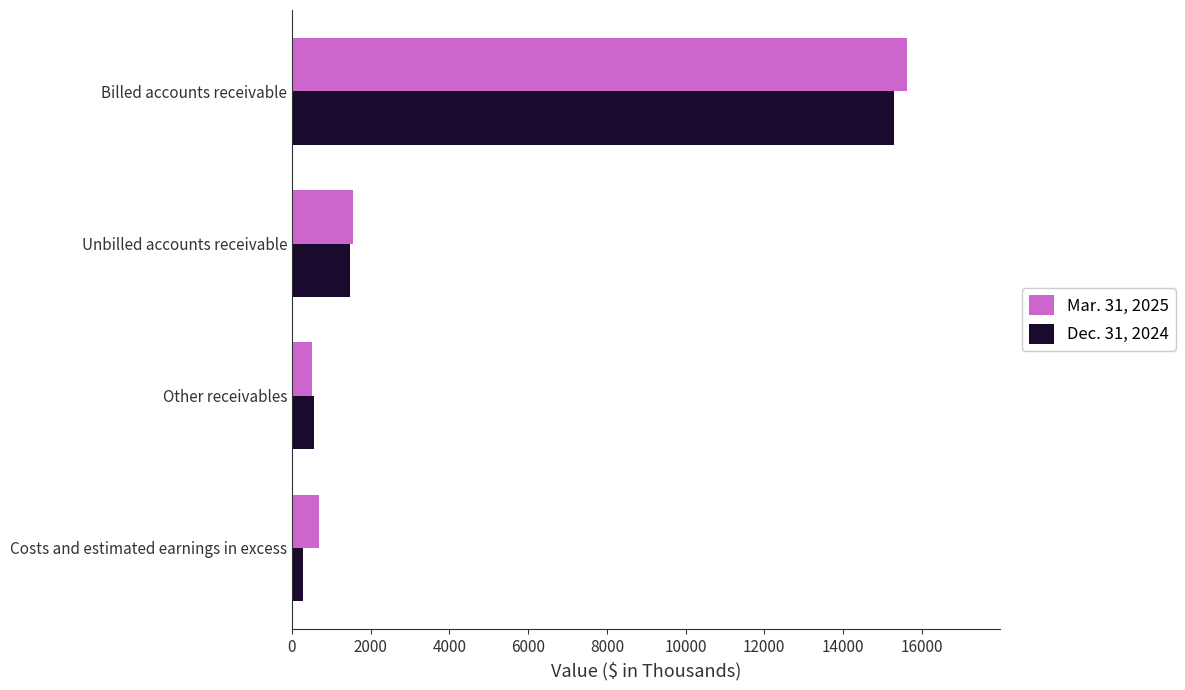

What is the spread (max minus min) of values at Unbilled accounts receivable?

64